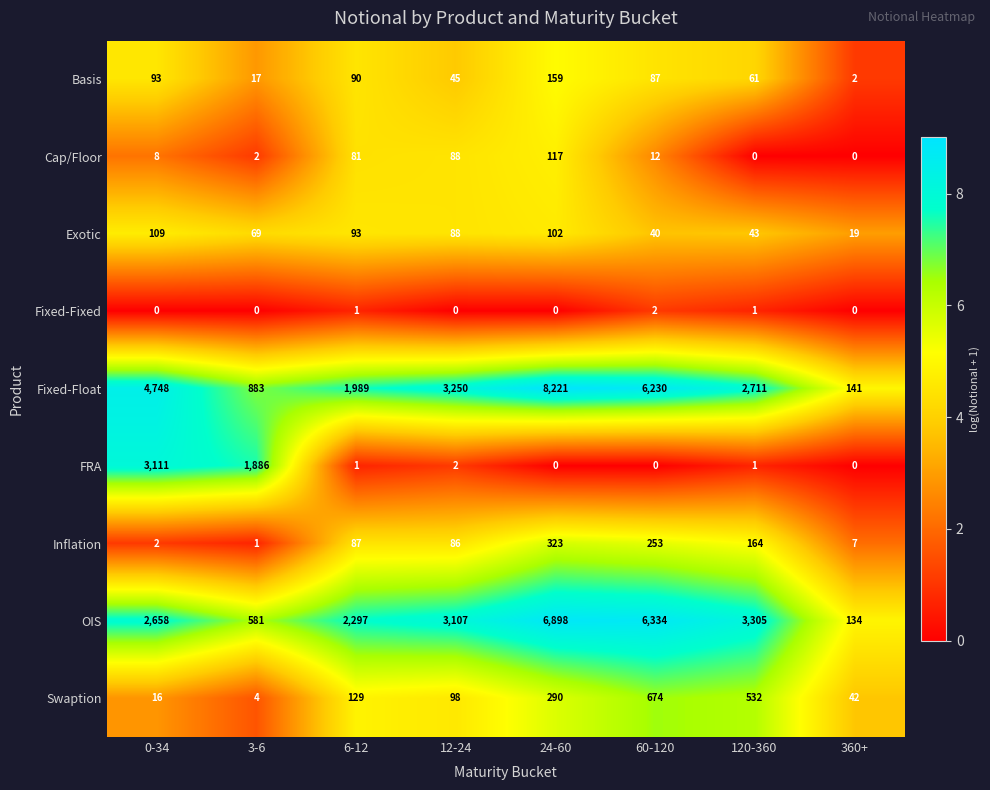

What is the spread (max minus min) of values at 60-120?

6334